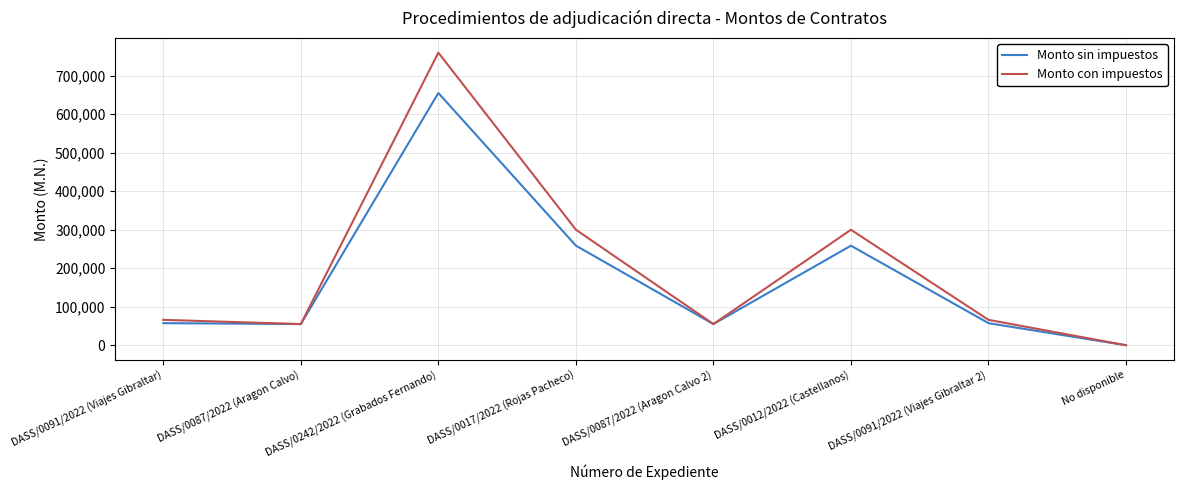

The Monto sin impuestos series shows 258487.1 at DASS/0012/2022 (Castellanos). True or false?

True